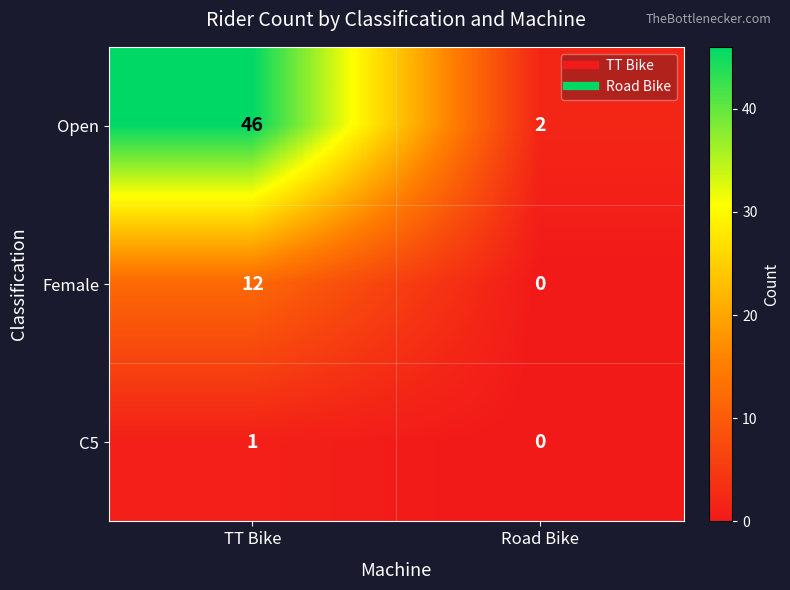

At which category is the sum across all series the highest?

TT Bike